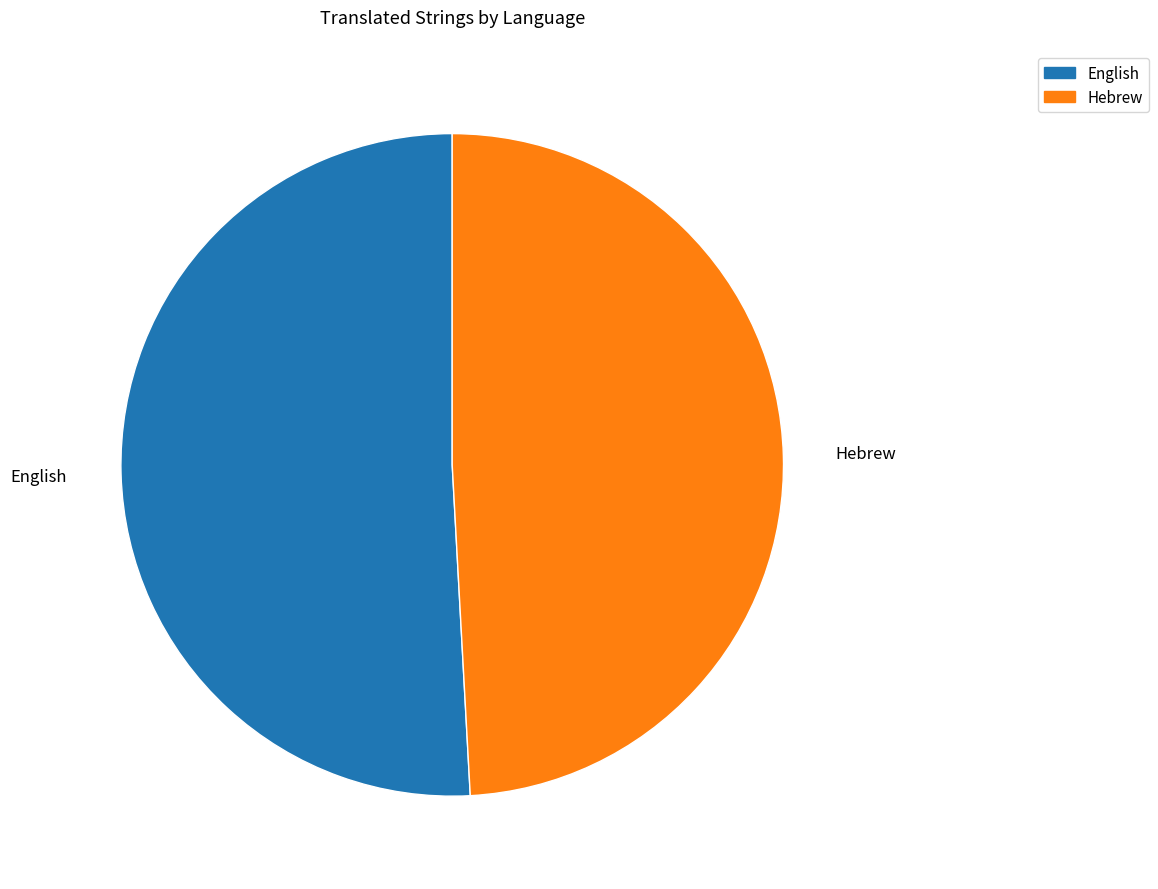

Is there any slice that represents more than half of the pie?

Yes